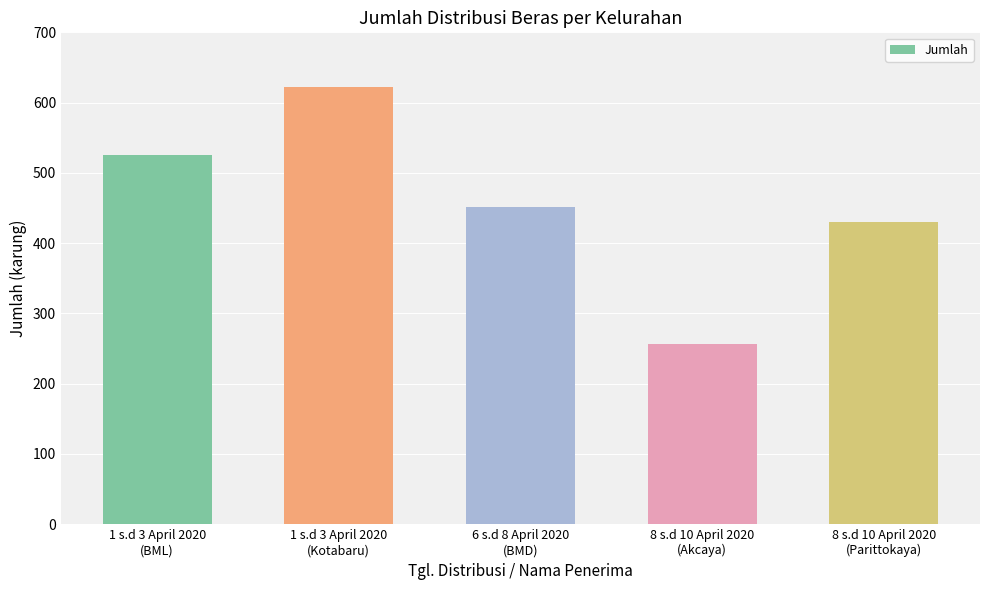

Rank the categories by value from highest to lowest.

1 s.d 3 April 2020
(Kotabaru), 1 s.d 3 April 2020
(BML), 6 s.d 8 April 2020
(BMD), 8 s.d 10 April 2020
(Parittokaya), 8 s.d 10 April 2020
(Akcaya)